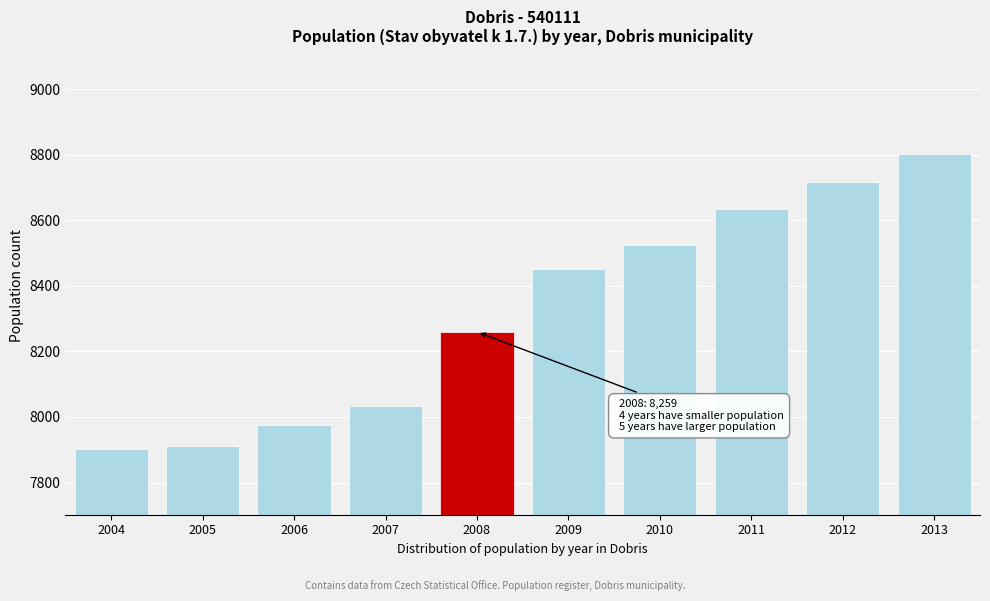

Reading left to right, list all the values displayed in this chart.

7902	7912	7974	8033	8259	8450	8525	8634	8716	8802